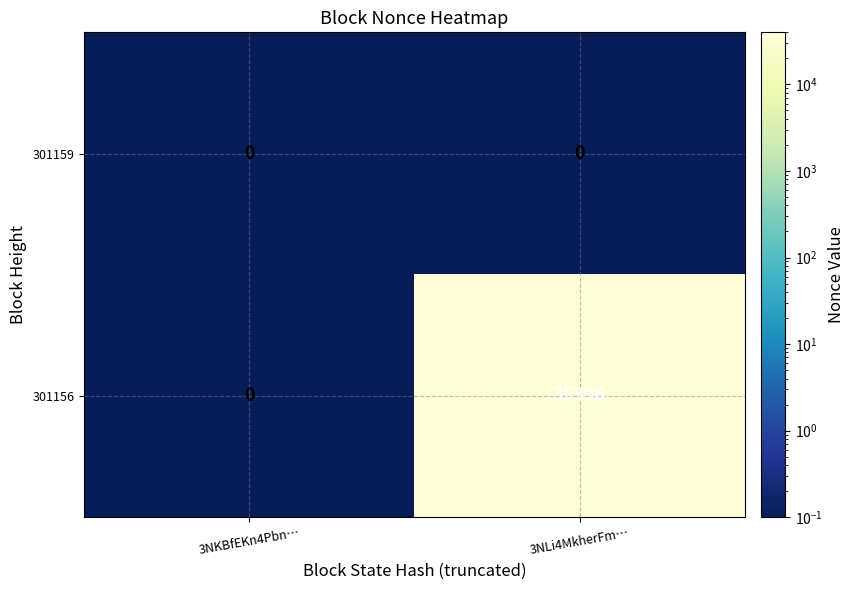

Rank the categories by 301156 value from lowest to highest.

3NKBfEKn4Pbn…, 3NLi4MkherFm…